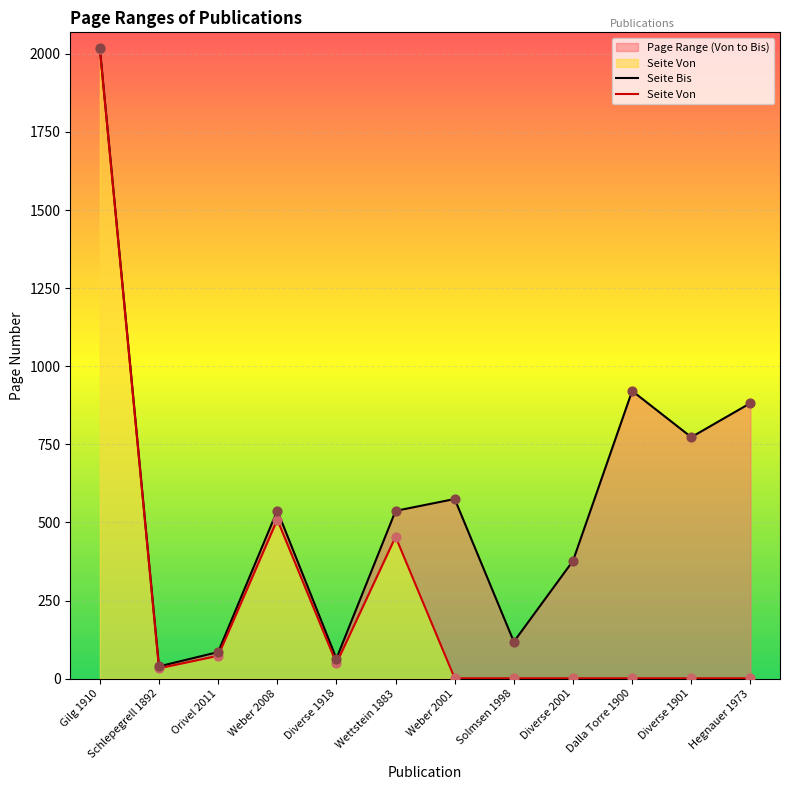

What is the total value across all series at Schlepegrell 1892?

72